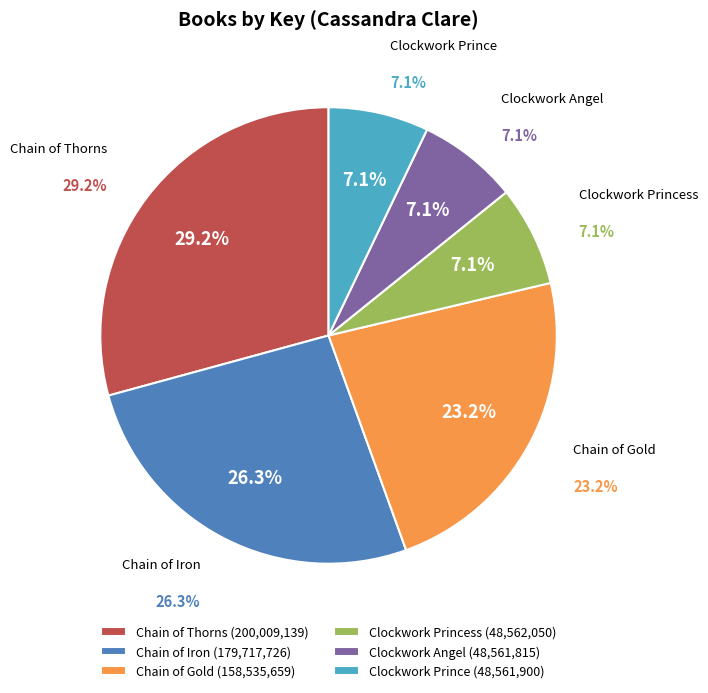

Rank the categories by value from highest to lowest.

Chain of Thorns, Chain of Iron, Chain of Gold, Clockwork Princess, Clockwork Prince, Clockwork Angel